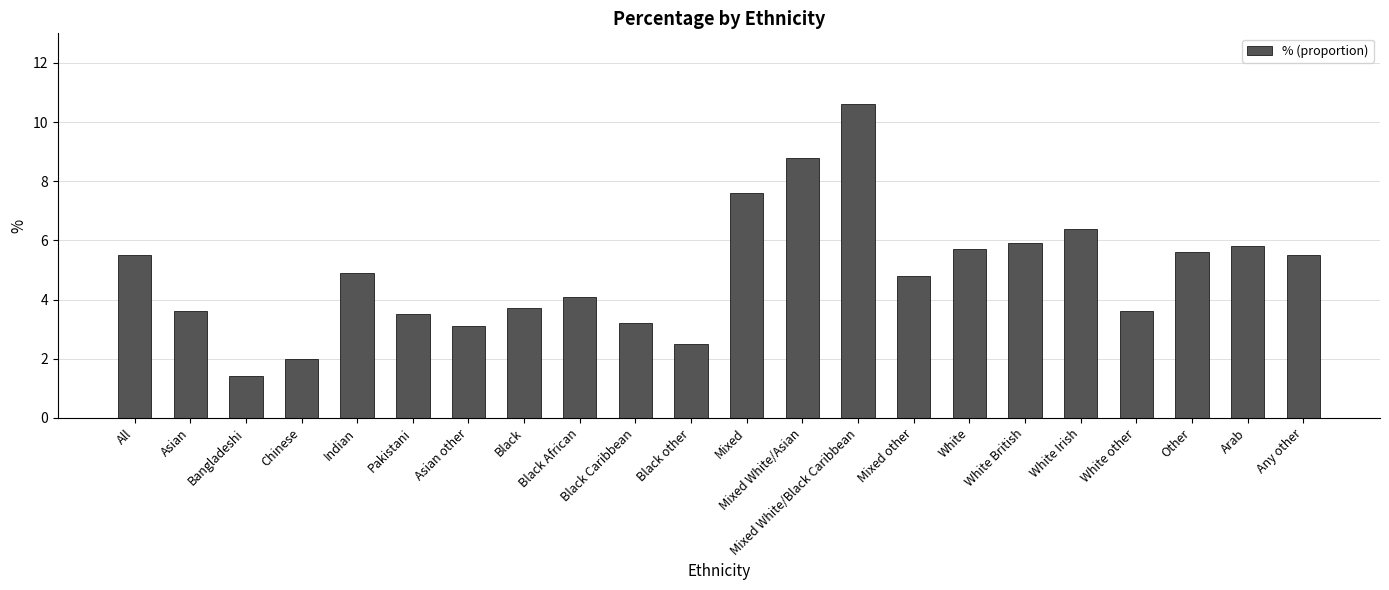

Which category has the lowest value across all series?

Bangladeshi